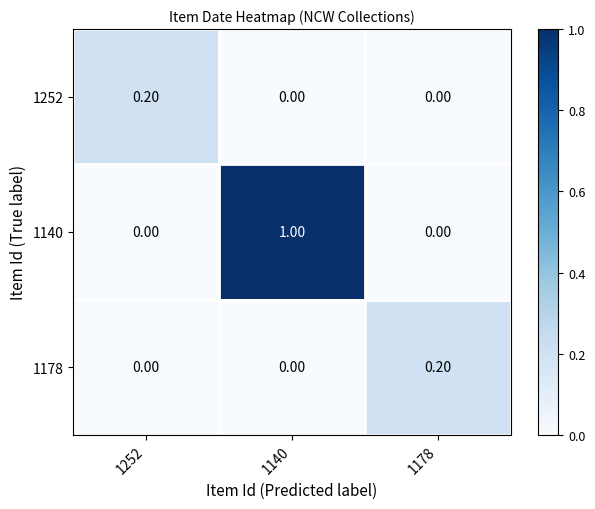

Which series has the widest spread of values?

1140